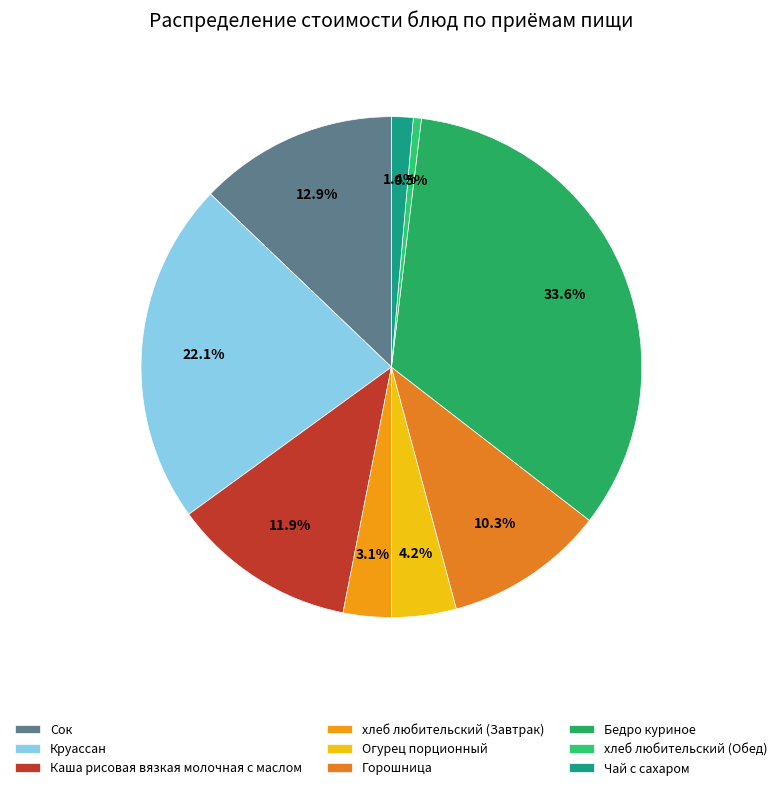

Between хлеб любительский (Завтрак) and Горошница, which is larger?

Горошница